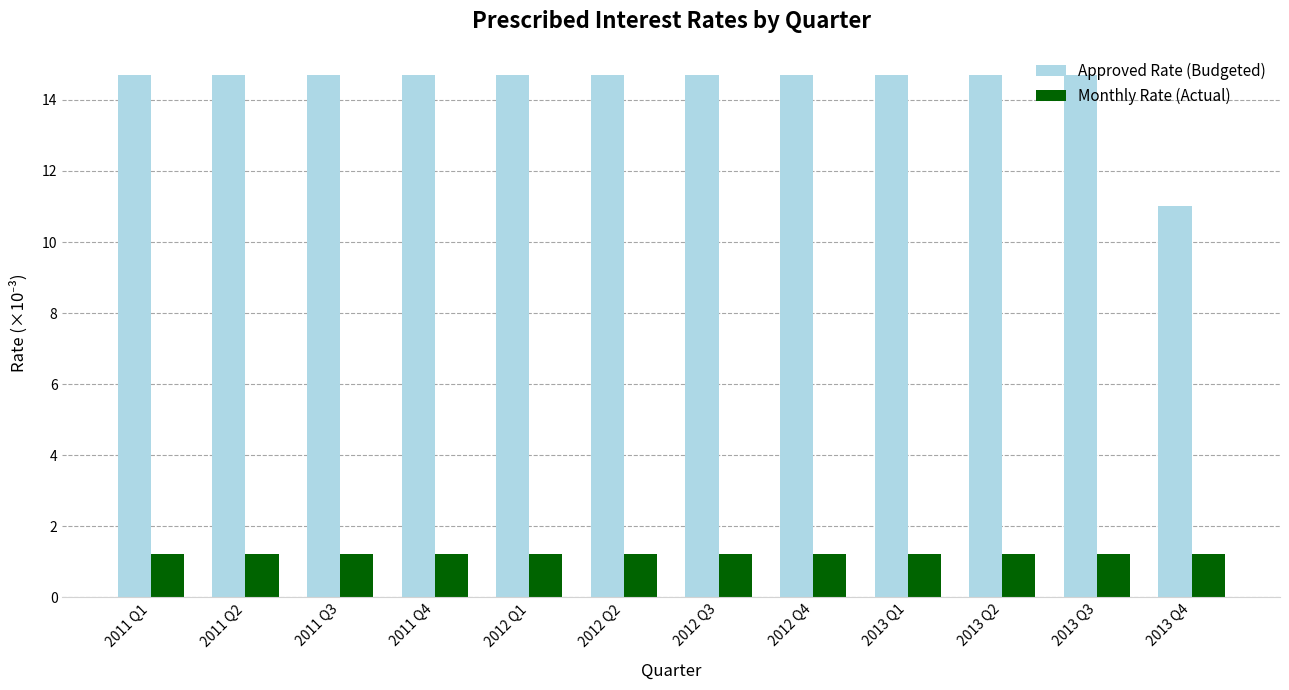

What position from the left is 2012 Q3?

7